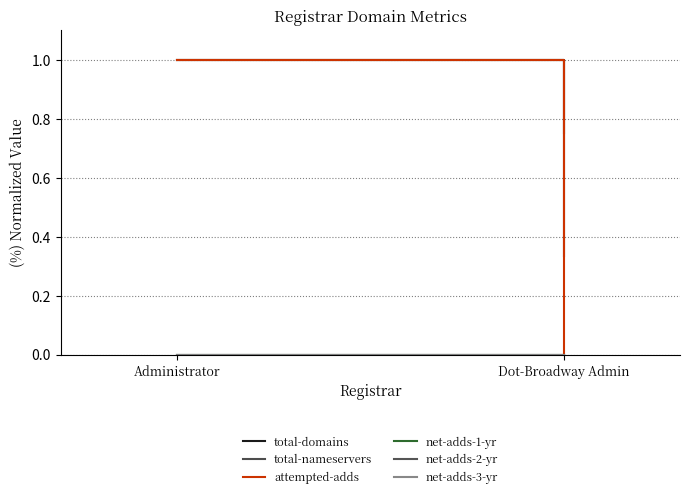

Reading right to left, what are all the values shown in this chart?

total-domains: Dot-Broadway Admin=0.3	Administrator=1.0
total-nameservers: Dot-Broadway Admin=0.8	Administrator=1.0
attempted-adds: Dot-Broadway Admin=0.0	Administrator=1.0
net-adds-1-yr: Dot-Broadway Admin=0.0	Administrator=0.0
net-adds-2-yr: Dot-Broadway Admin=0.0	Administrator=0.0
net-adds-3-yr: Dot-Broadway Admin=0.0	Administrator=0.0